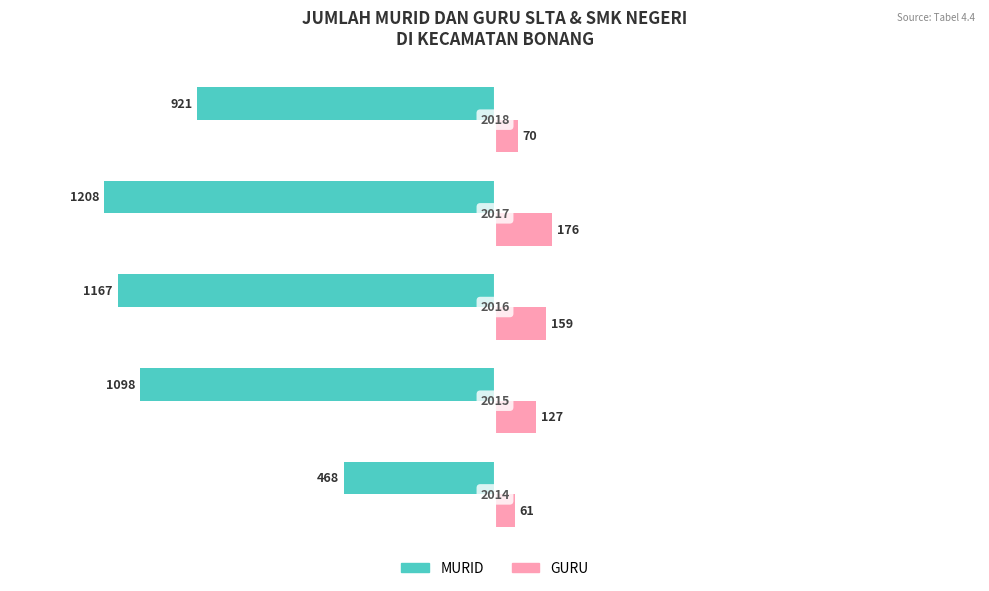

What are all the series names shown in the legend?

MURID, GURU